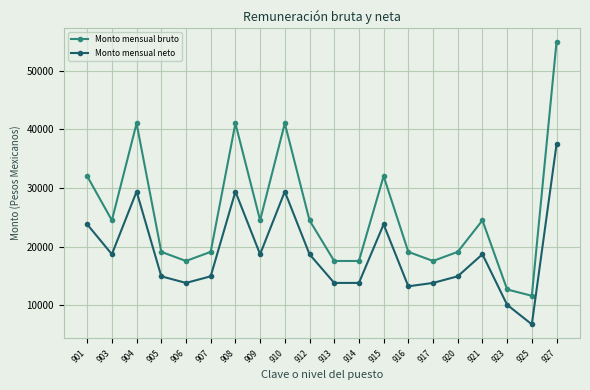

Is the value of Monto mensual neto at 910 greater than the value of Monto mensual bruto at 904?

No